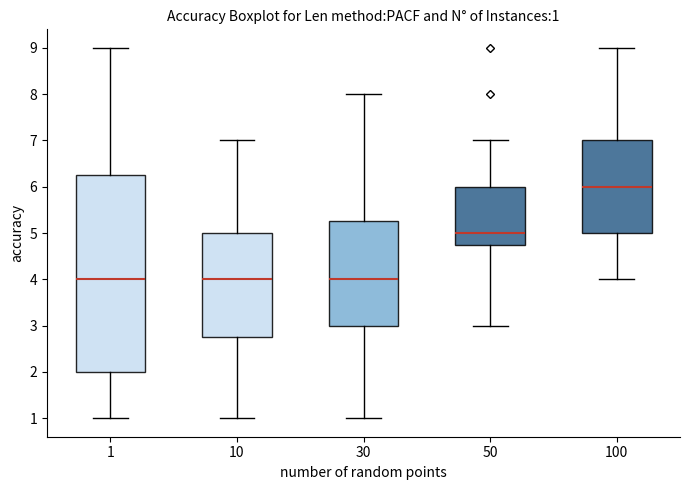

Which box's median line is the highest?

100